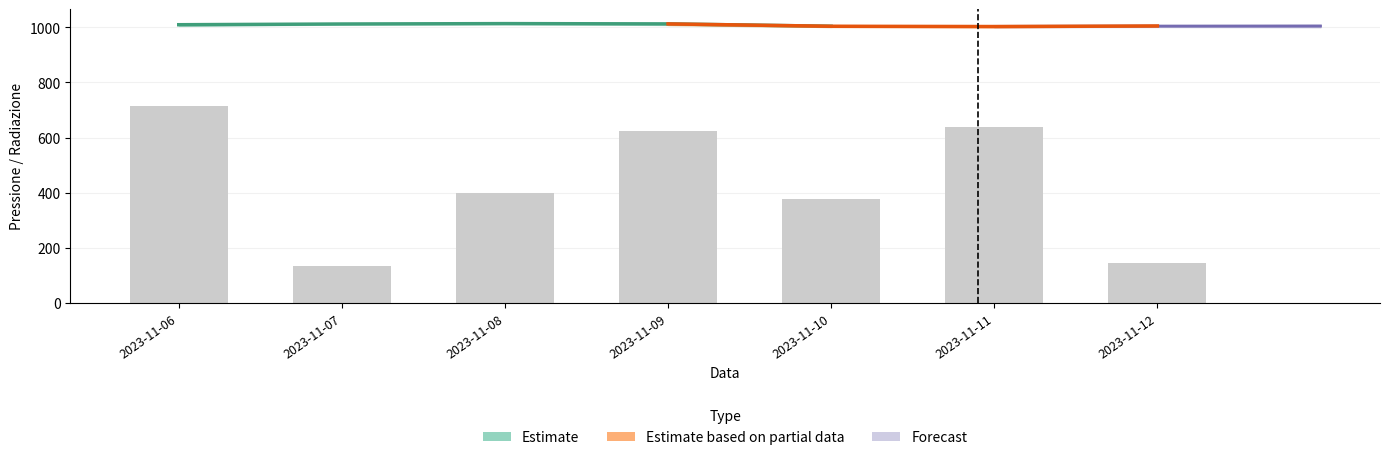

Is the value of Pressione Max (hPa) at 2023-11-10 greater than the value of Direzione vento (°N) at 2023-11-09?

Yes